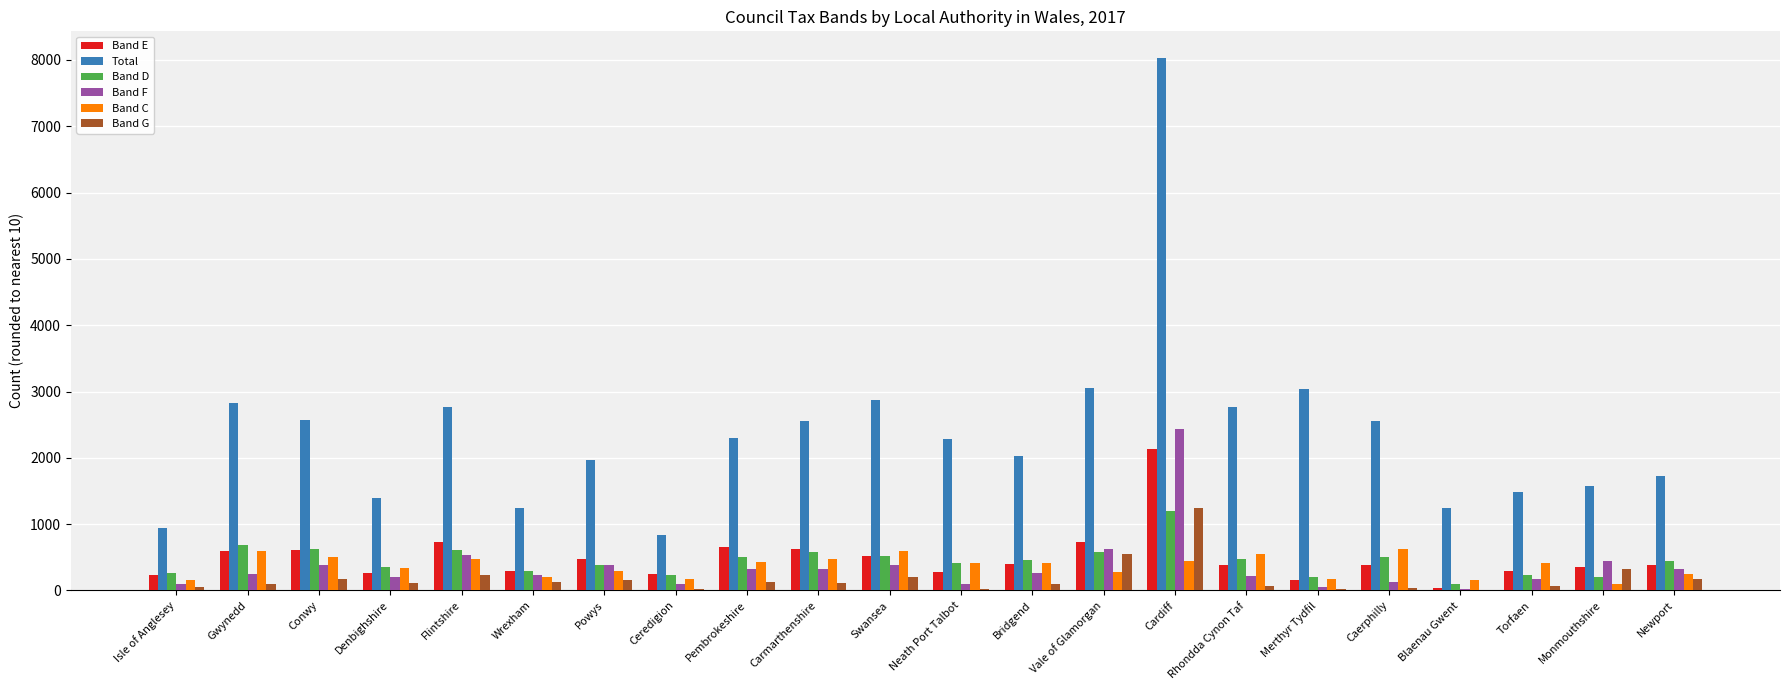

Which category has the highest value in the Band G series?

Cardiff